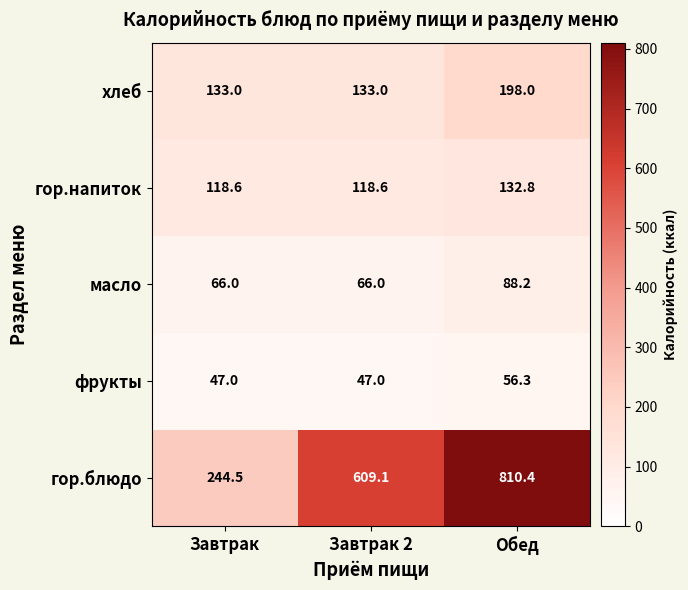

At which label does гор.блюдо reach its minimum?

Завтрак